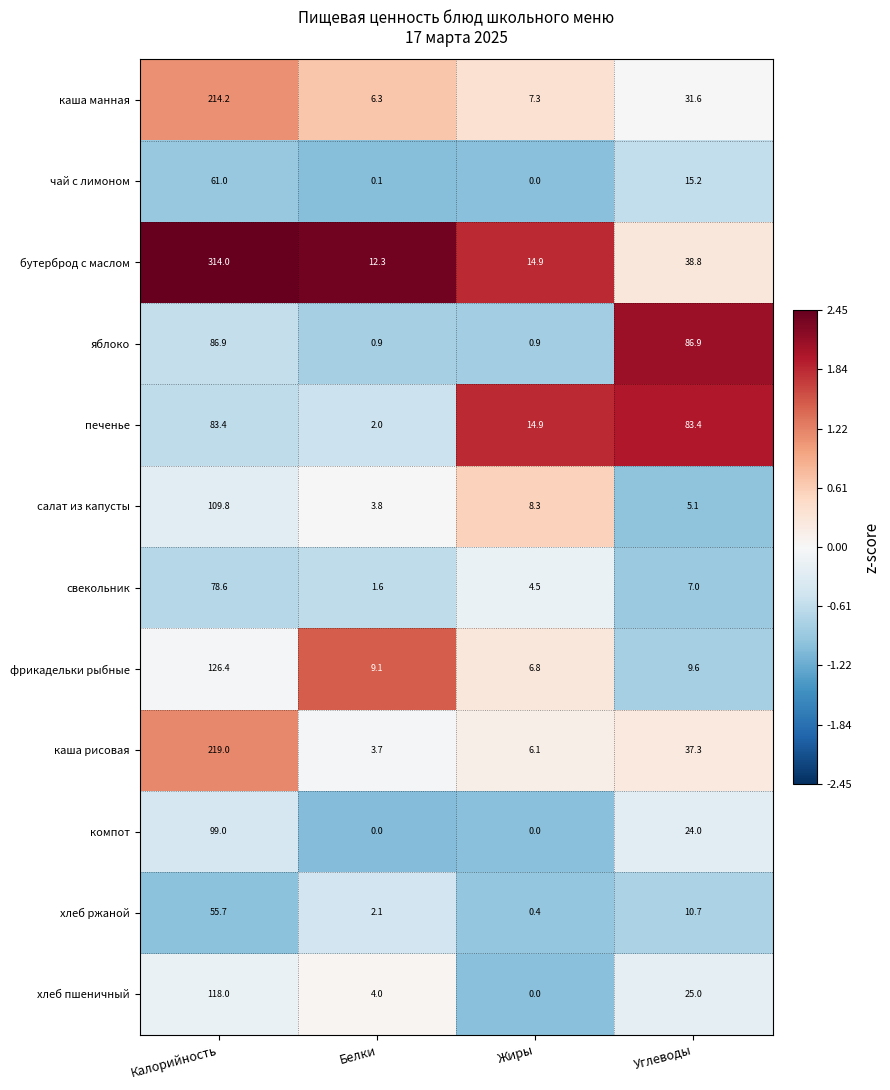

Is it true that печенье equals 83.4 at Углеводы?

True